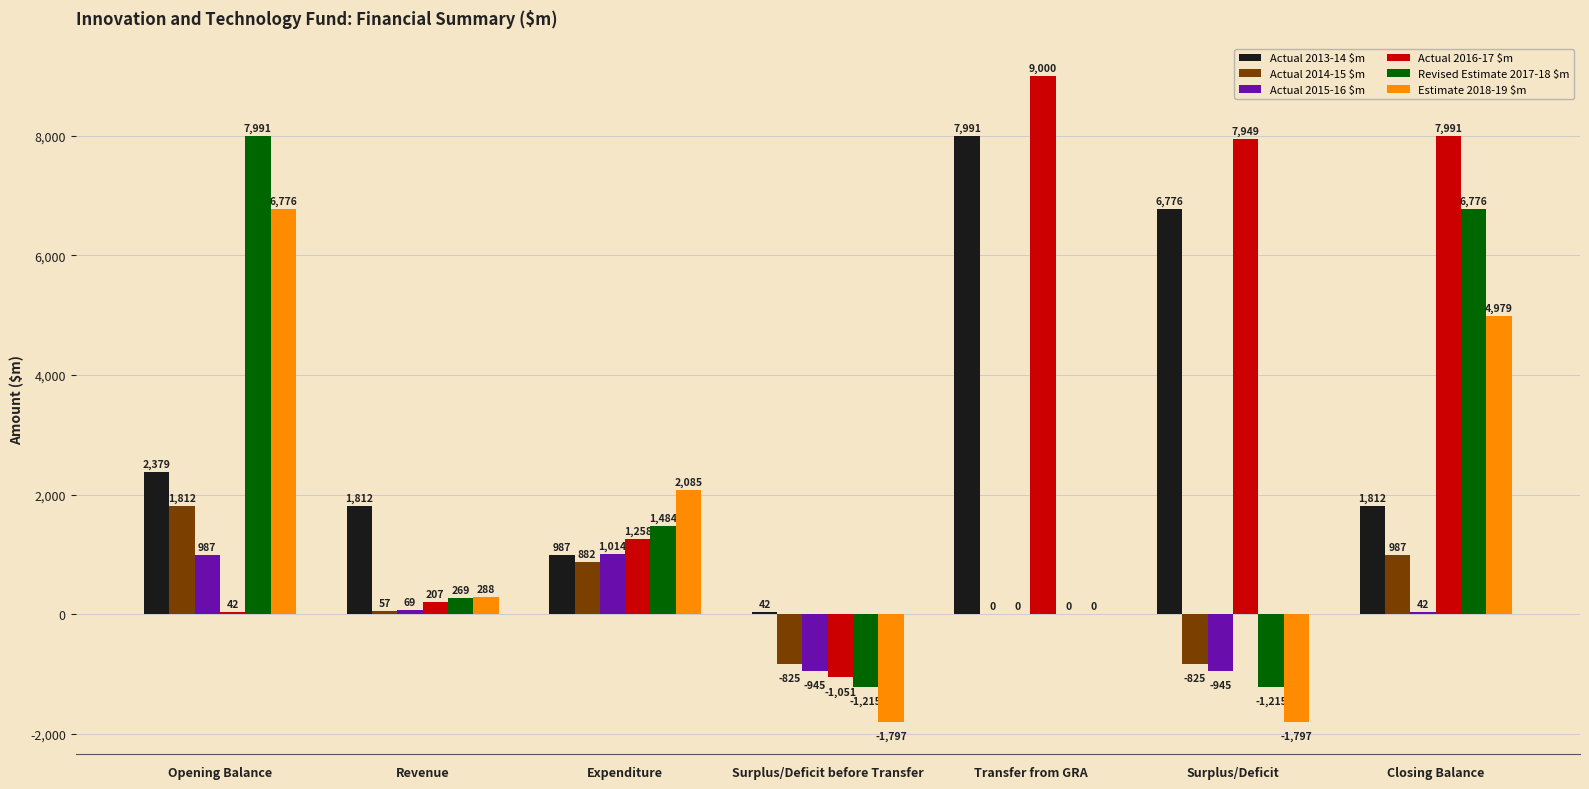

Reading left to right, what are all the values shown in this chart?

Actual 2013-14 $m: 2379	1812	987	42	7991	6776	1812
Actual 2014-15 $m: 1812	57	882	-825	0	-825	987
Actual 2015-16 $m: 987	69	1014	-945	0	-945	42
Actual 2016-17 $m: 42	207	1258	-1051	9000	7949	7991
Revised Estimate 2017-18 $m: 7991	269	1484	-1215	0	-1215	6776
Estimate 2018-19 $m: 6776	288	2085	-1797	0	-1797	4979